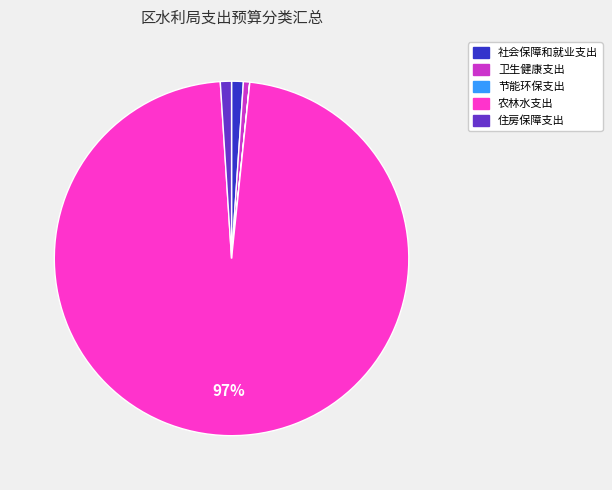

To the nearest percent, what portion does 住房保障支出 represent?

1%